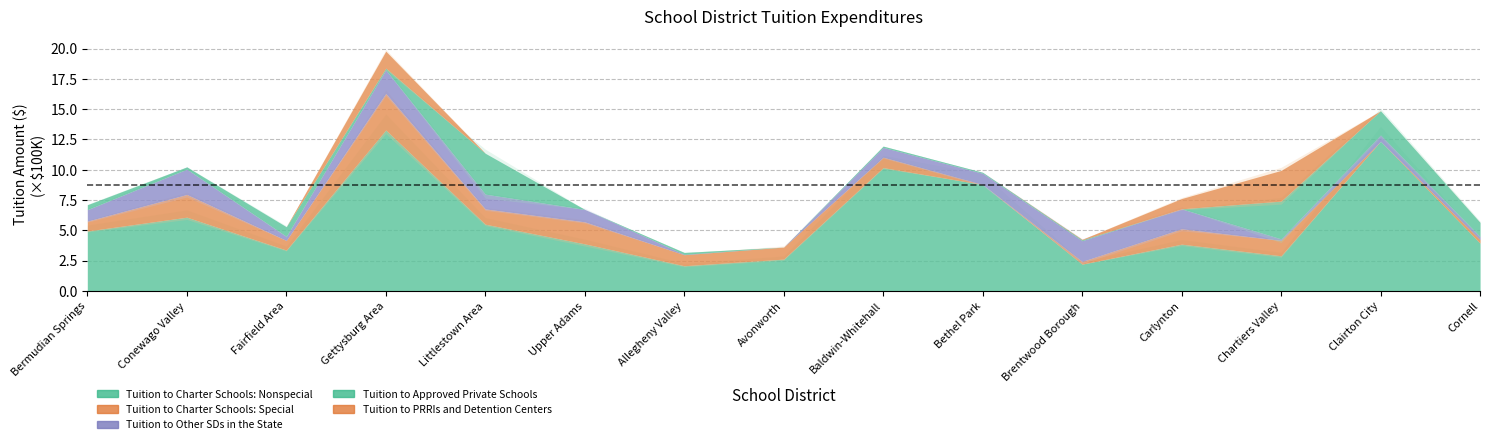

Between Chartiers Valley and Gettysburg Area, which is larger?

Gettysburg Area